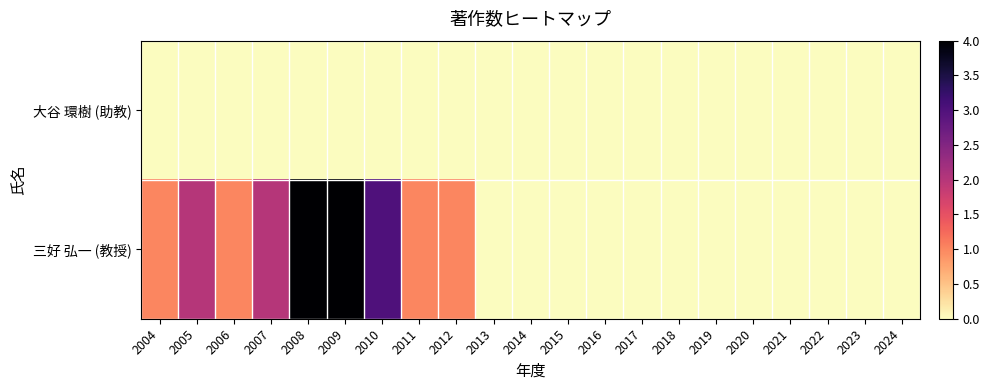

What is the maximum value shown in the chart?

4